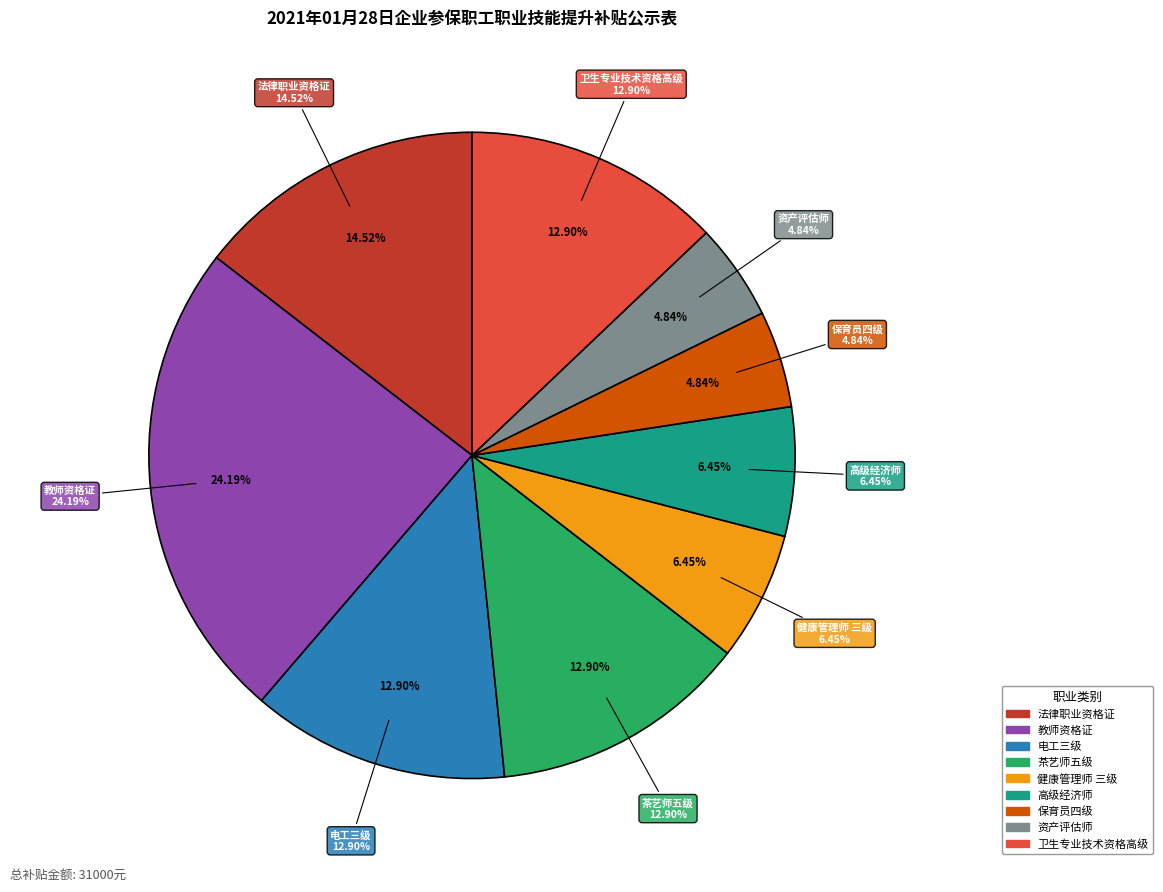

To the nearest percent, what is the average slice percentage?

11%